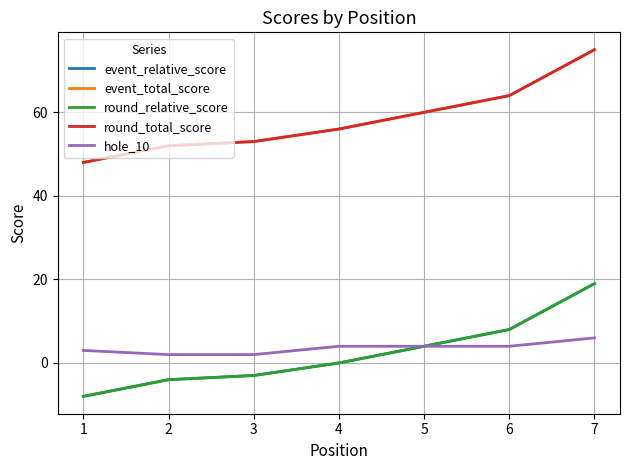

What is the sum of all event_total_score values?

408